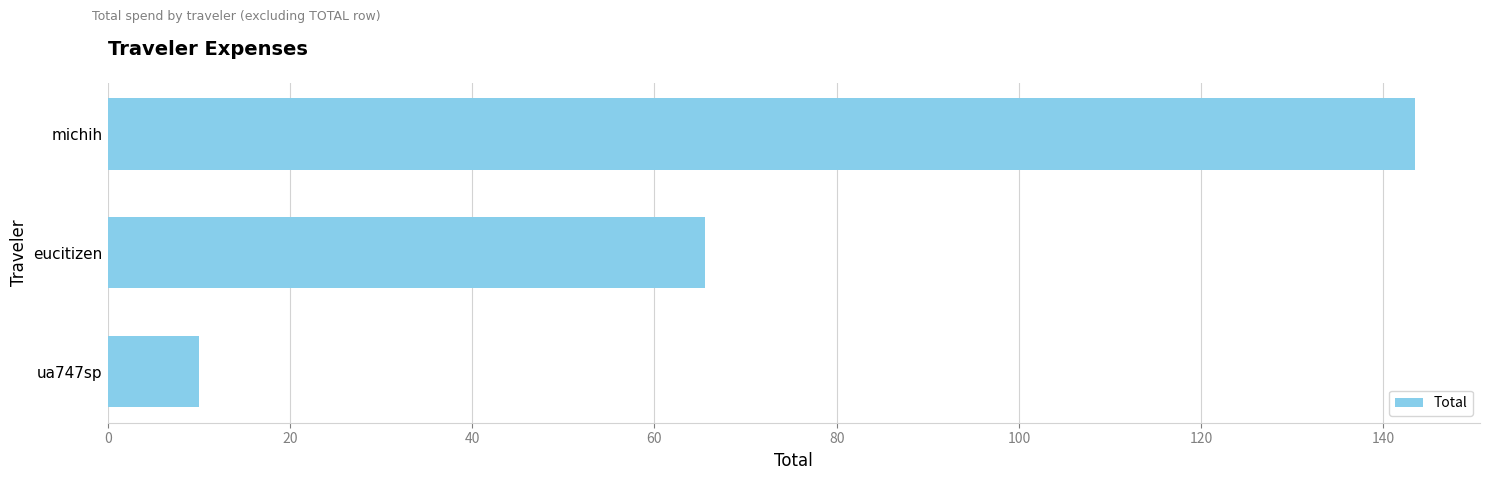

Where is the data nearest to the value 76?

eucitizen